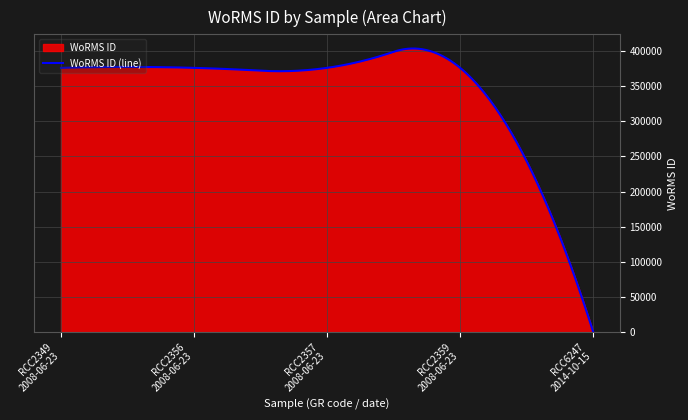

How many lines are shown in the chart?

1